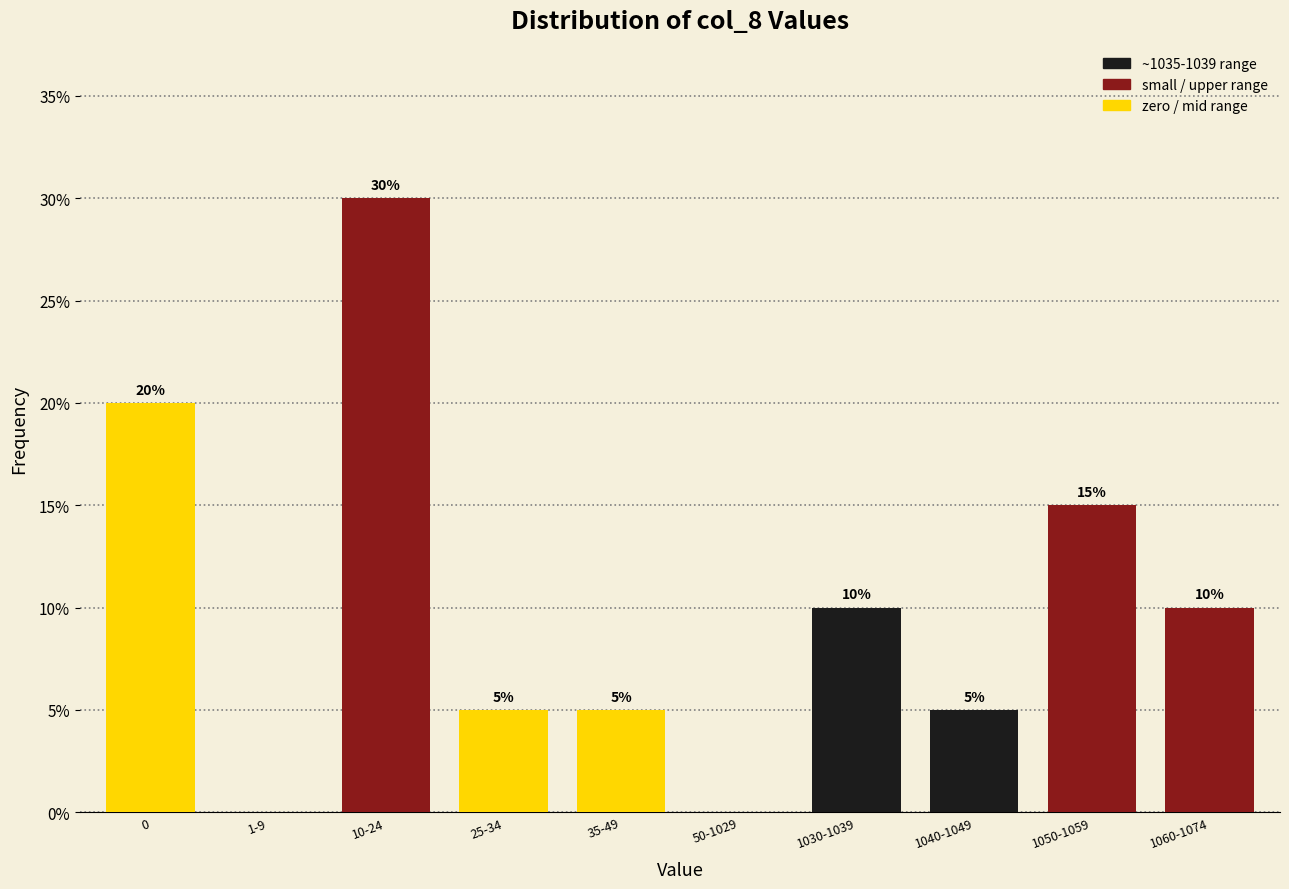

Reading left to right, what are all the values shown in this chart?

0=20	1-9=0	10-24=30	25-34=5	35-49=5	50-1029=0	1030-1039=10	1040-1049=5	1050-1059=15	1060-1074=10